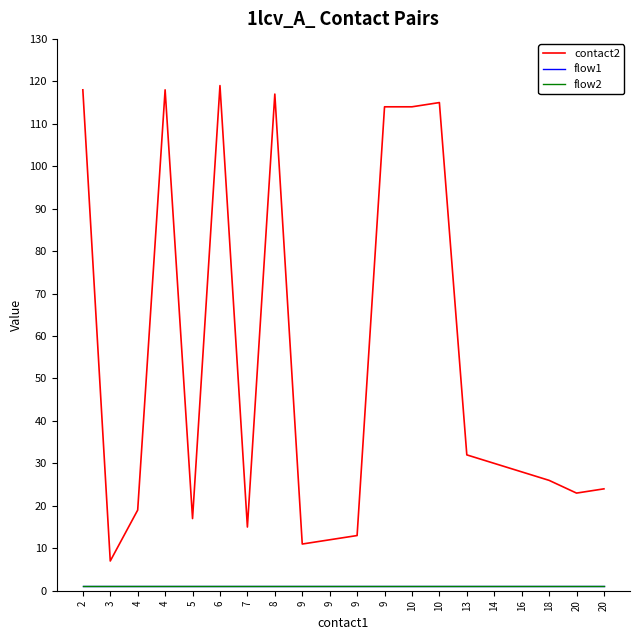

Does the chart have visible grid lines?

No